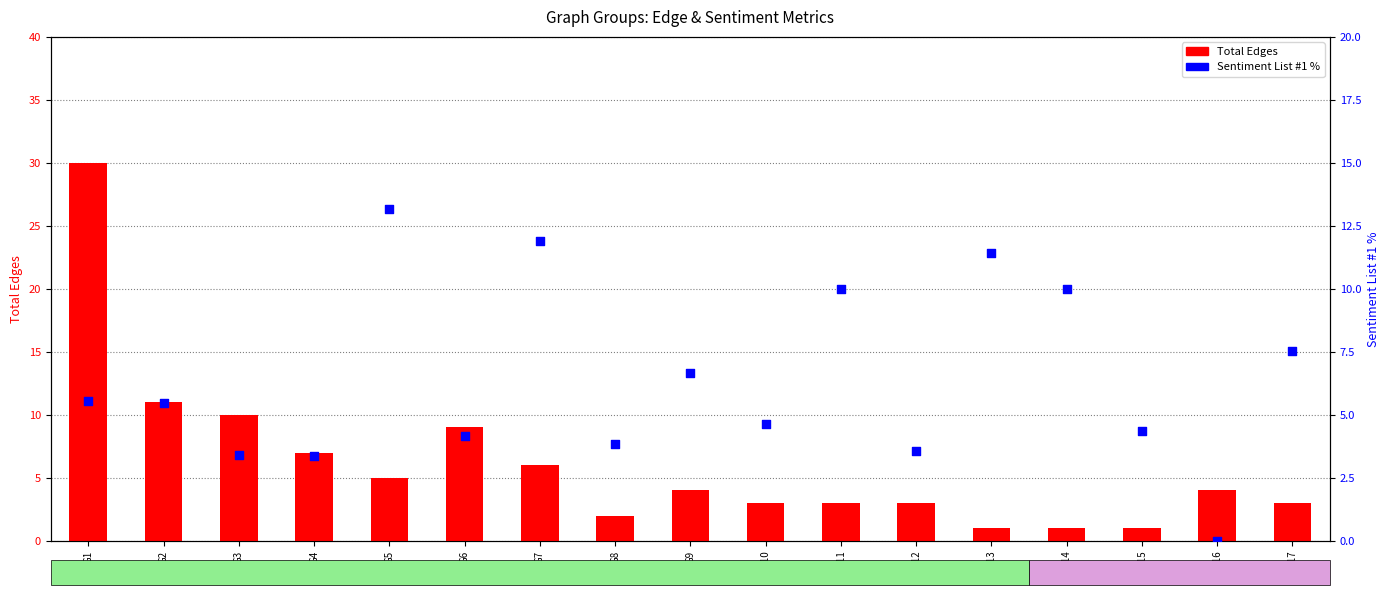

Is the value of Sentiment List #1 % at G13 greater than the value of Total Edges at G11?

Yes